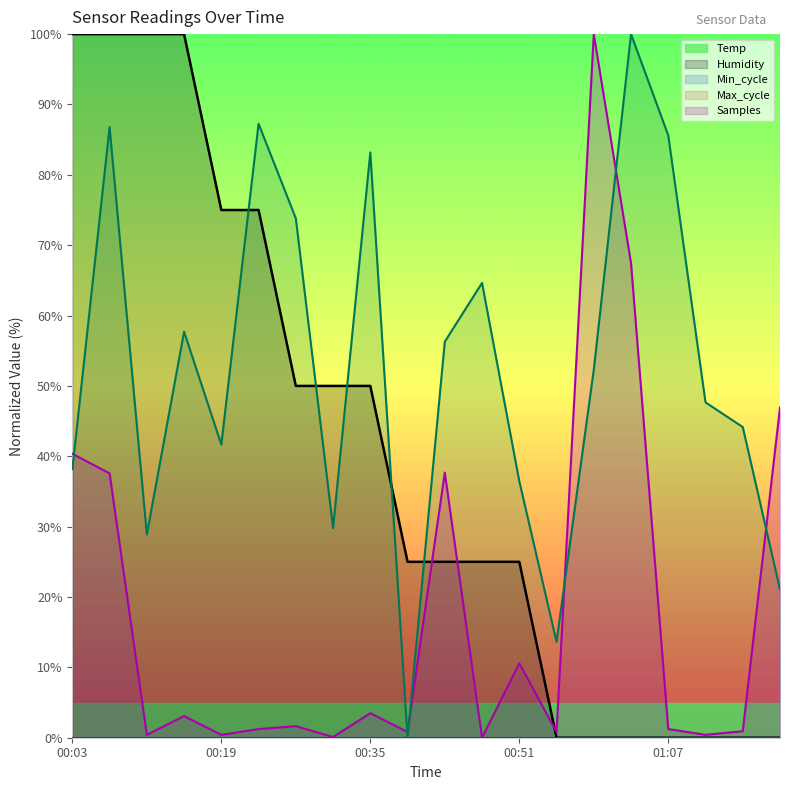

Where is Max_cycle nearest to the value 50?

01:19